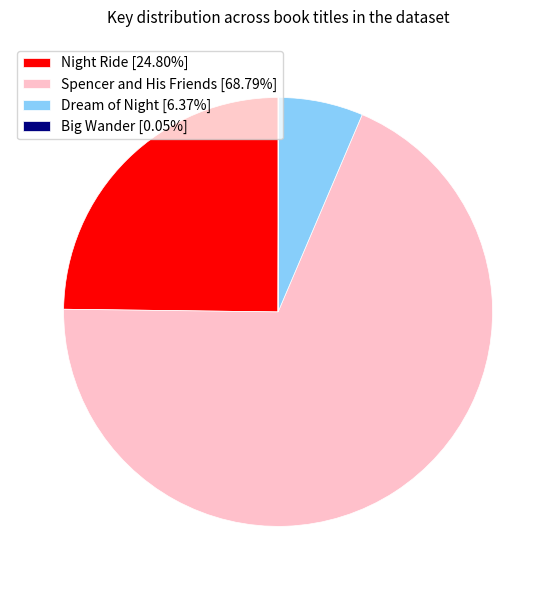

Which slice represents more than half of the pie?

Spencer and His Friends